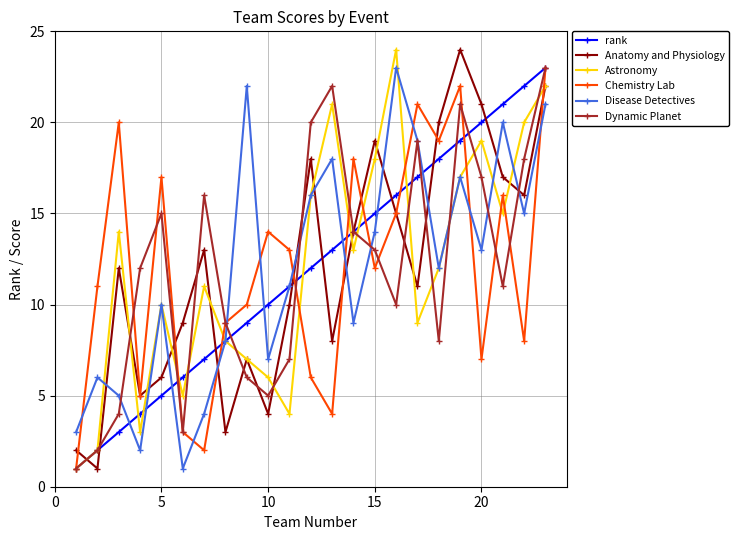

What is the value of the Chemistry Lab point at the 23rd from the left?

23